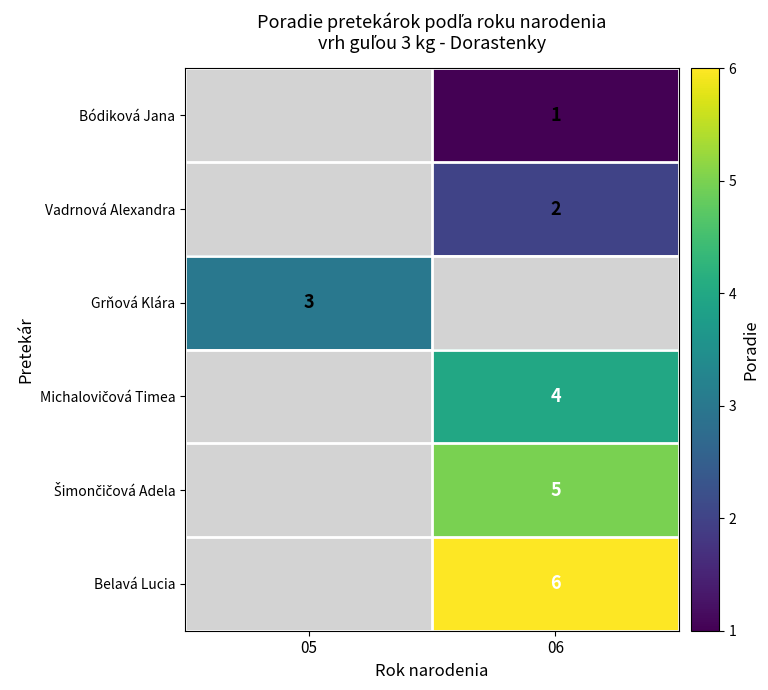

Is it true that Grňová Klára equals 1 at 05?

False